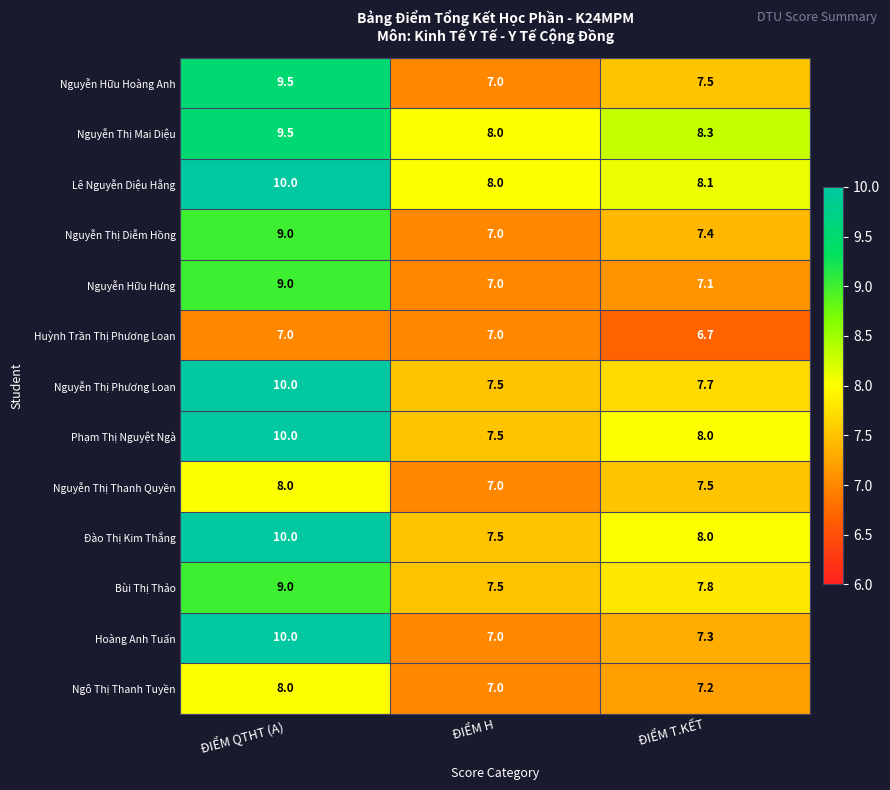

Between ĐIỂM QTHT (A) and ĐIỂM T.KẾT, which series saw the biggest shift?

Hoàng Anh Tuấn